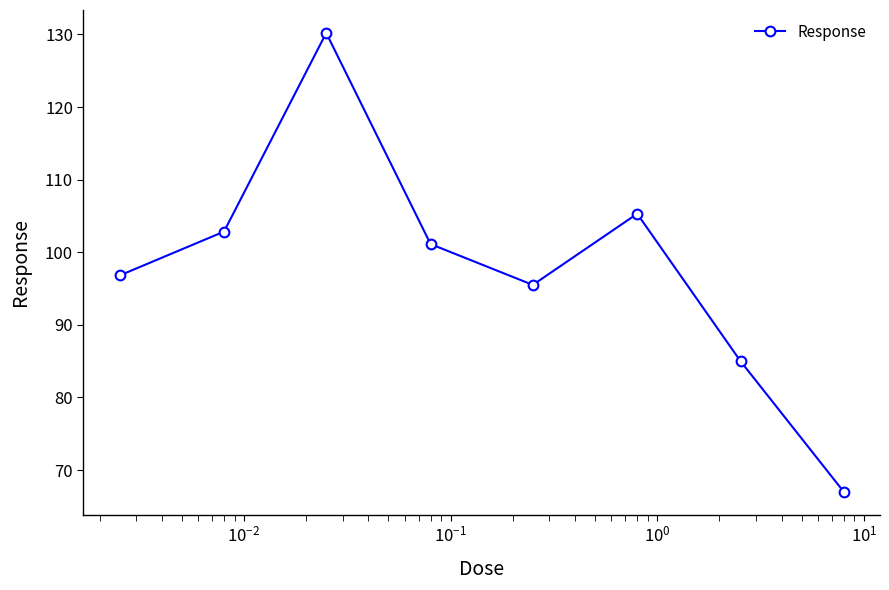

Reading right to left, extract all data points from this chart.

67.0	85.0	105.3	95.5	101.1	130.2	102.8	96.8